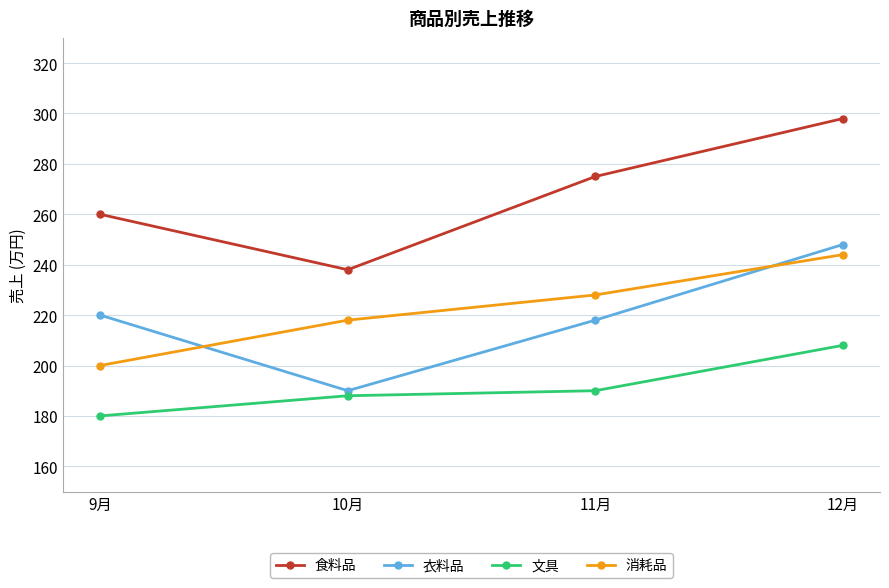

Between 11月 and 12月, which series saw the biggest shift?

衣料品